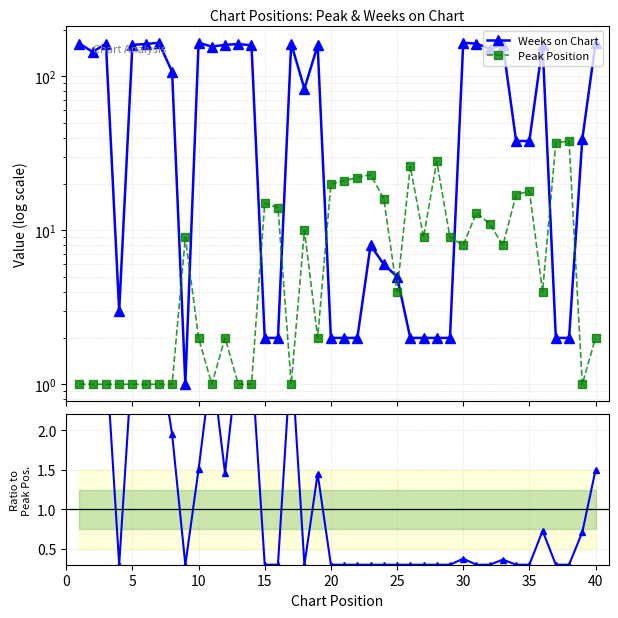

After their last crossing, which series has the higher values: Weeks on Chart or Peak Position?

Weeks on Chart